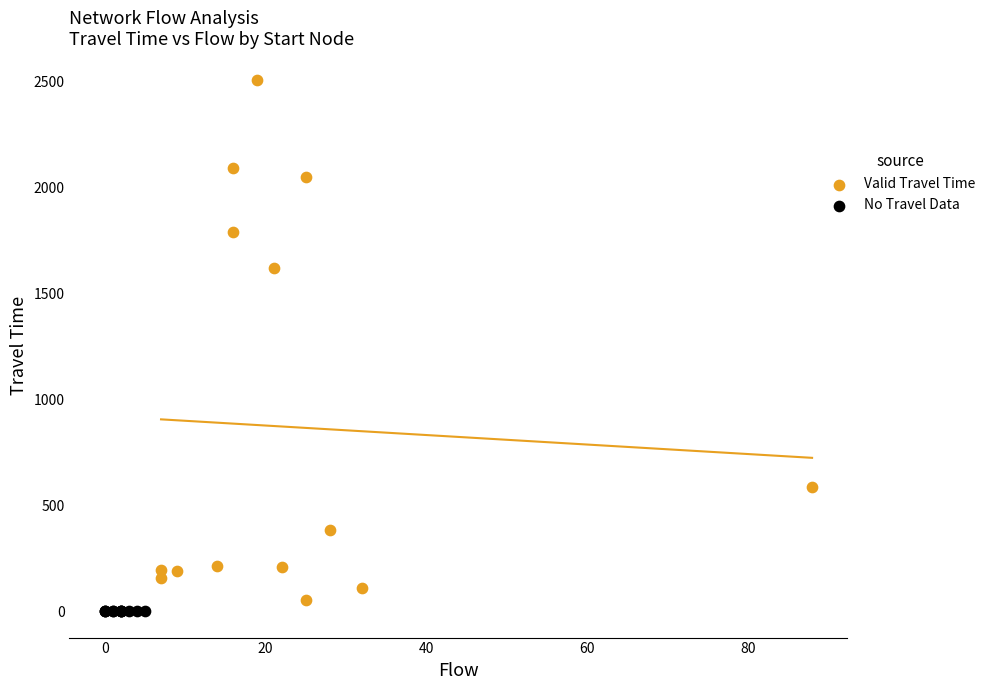

Which series contains the highest Y value?

Valid Travel Time